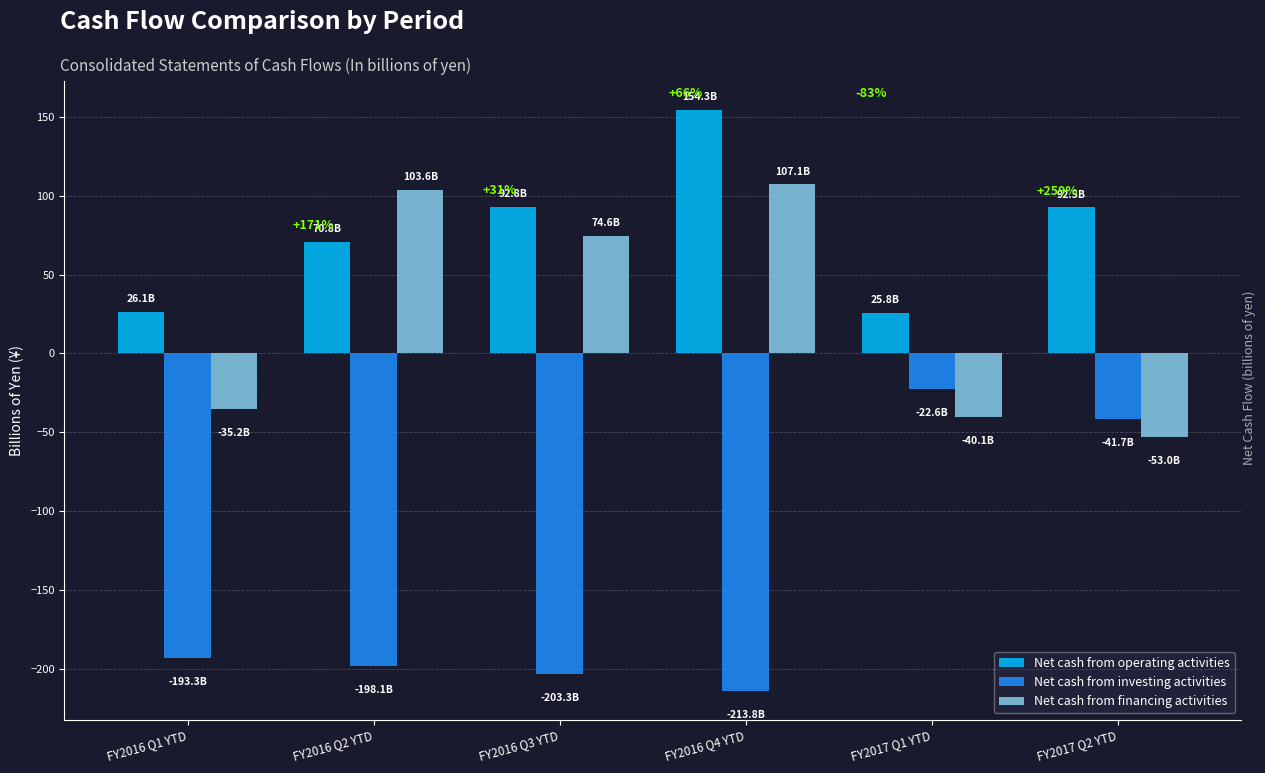

What is the label of the 5th bar from the left?

FY2017 Q1 YTD